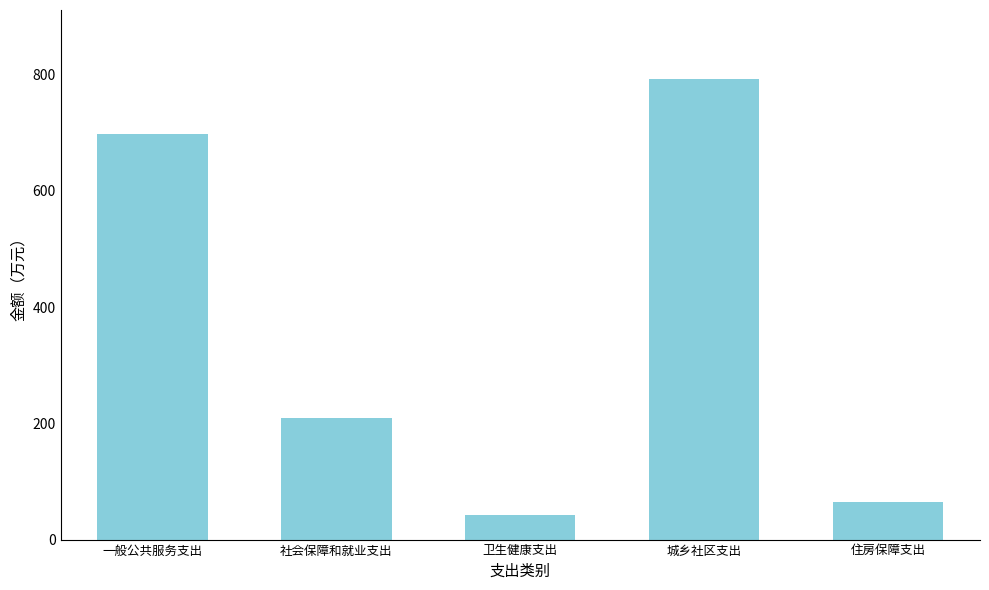

Rank the categories by value from lowest to highest.

卫生健康支出, 住房保障支出, 社会保障和就业支出, 一般公共服务支出, 城乡社区支出